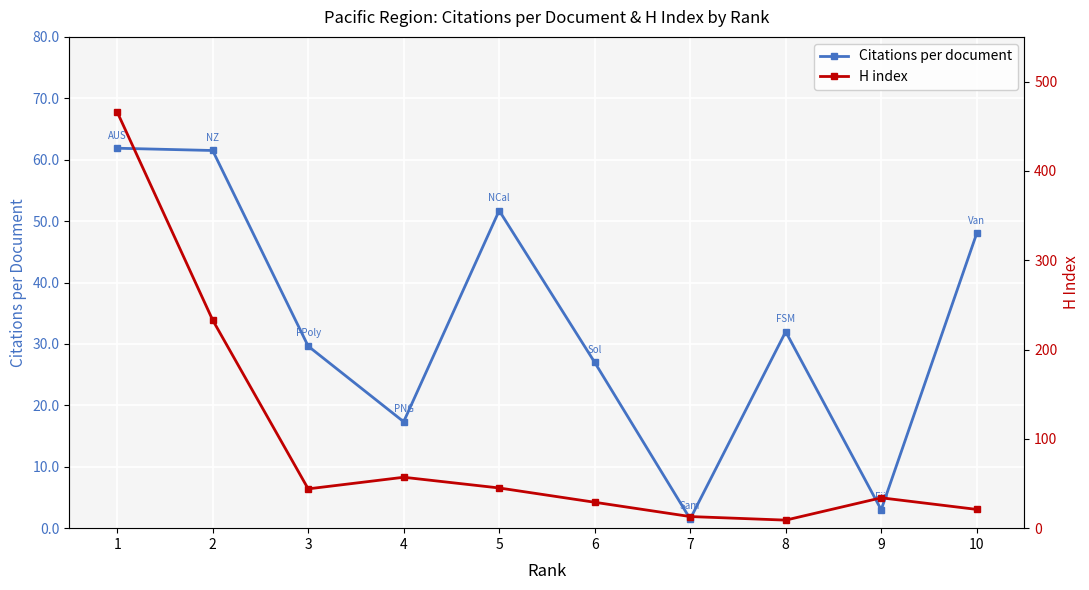

What is the spread (max minus min) of values at 1?

171.5